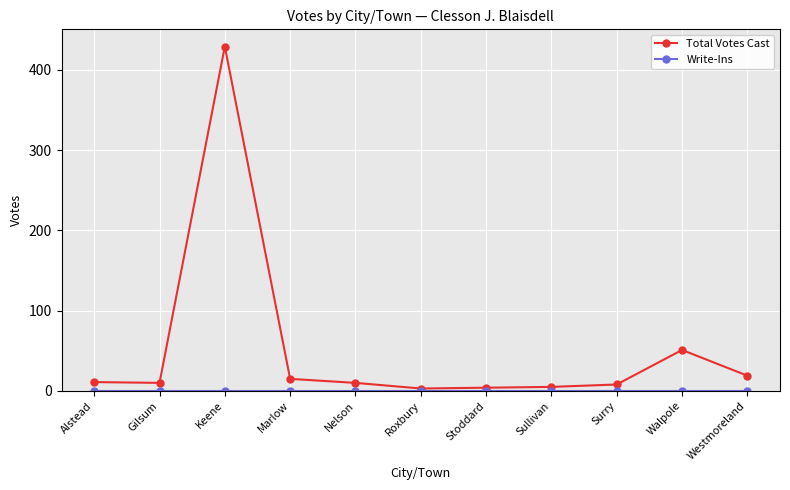

What position from the left is Sullivan?

8